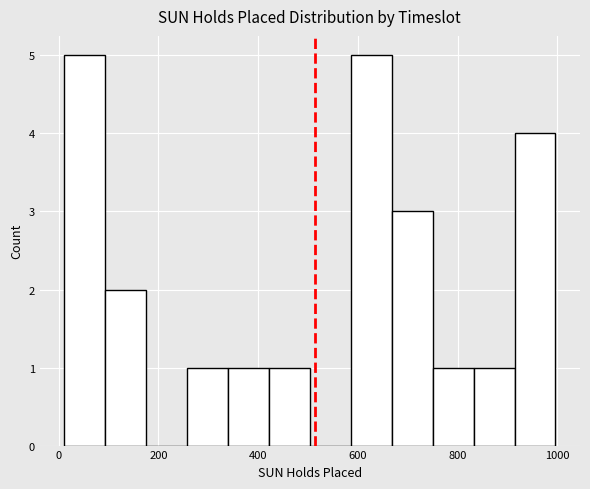

Reading left to right, list every bar in this chart as the range it spans on the x-axis followed by its height. Neither the bar edges nor the heights are printed on the chart, so give them approximately, as read against the axes.

20 to 100: 5
100 to 180: 2
180 to 260: 0
260 to 340: 1
340 to 420: 1
420 to 500: 1
500 to 580: 0
580 to 660: 5
660 to 740: 3
740 to 840: 1
840 to 920: 1
920 to 1000: 4